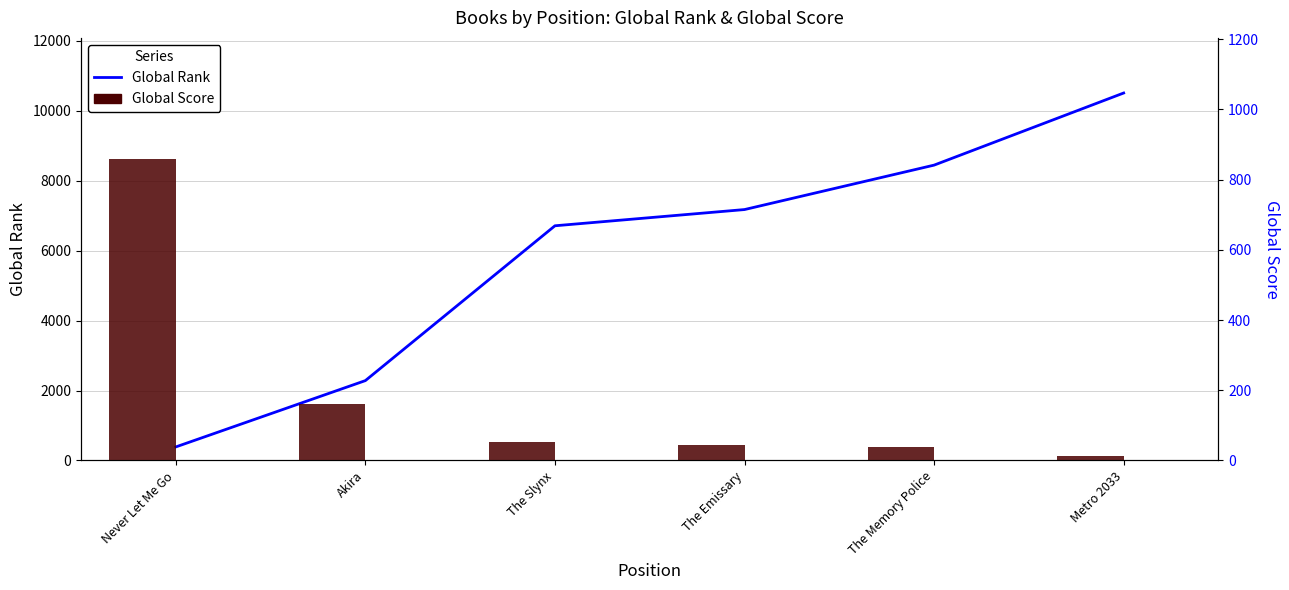

Rank the series by their average value, from highest to lowest.

Global Rank, Global Score